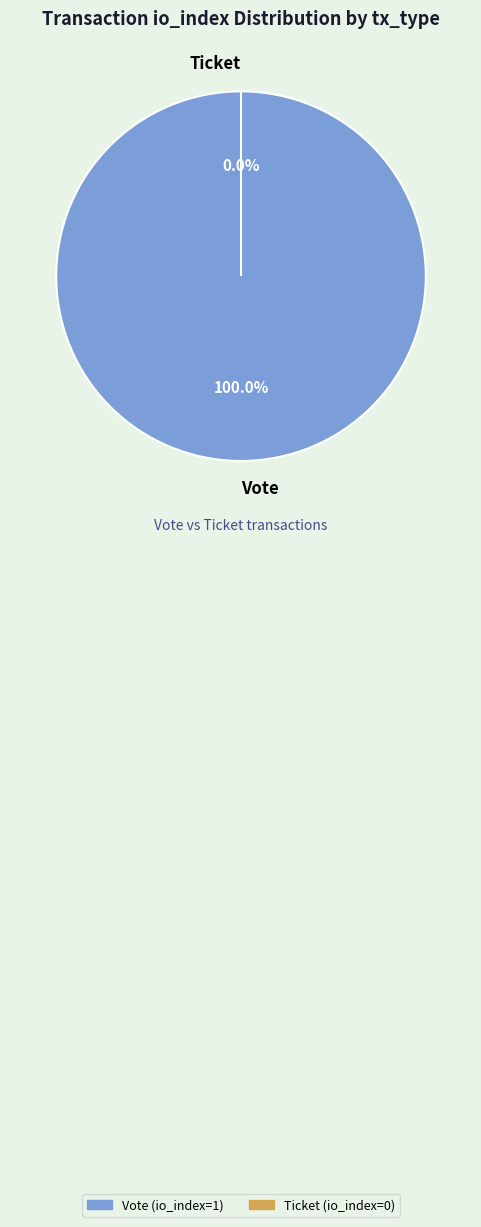

Does any single category account for the majority?

Yes